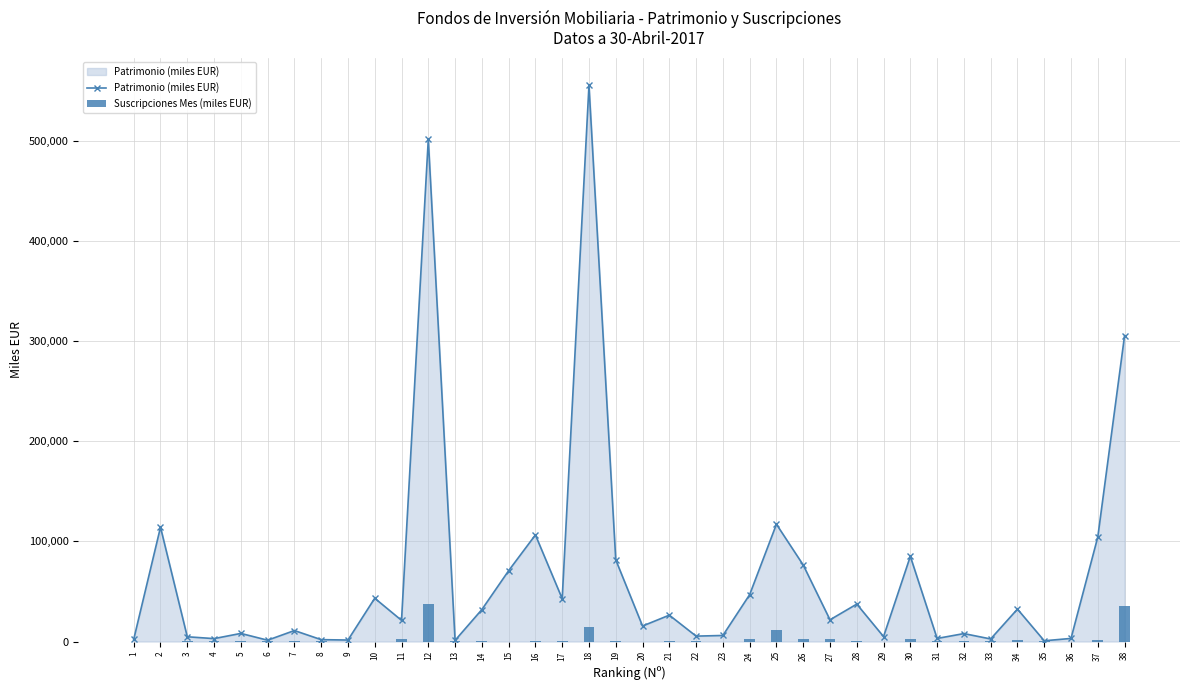

At which category is the sum across all series the highest?

18